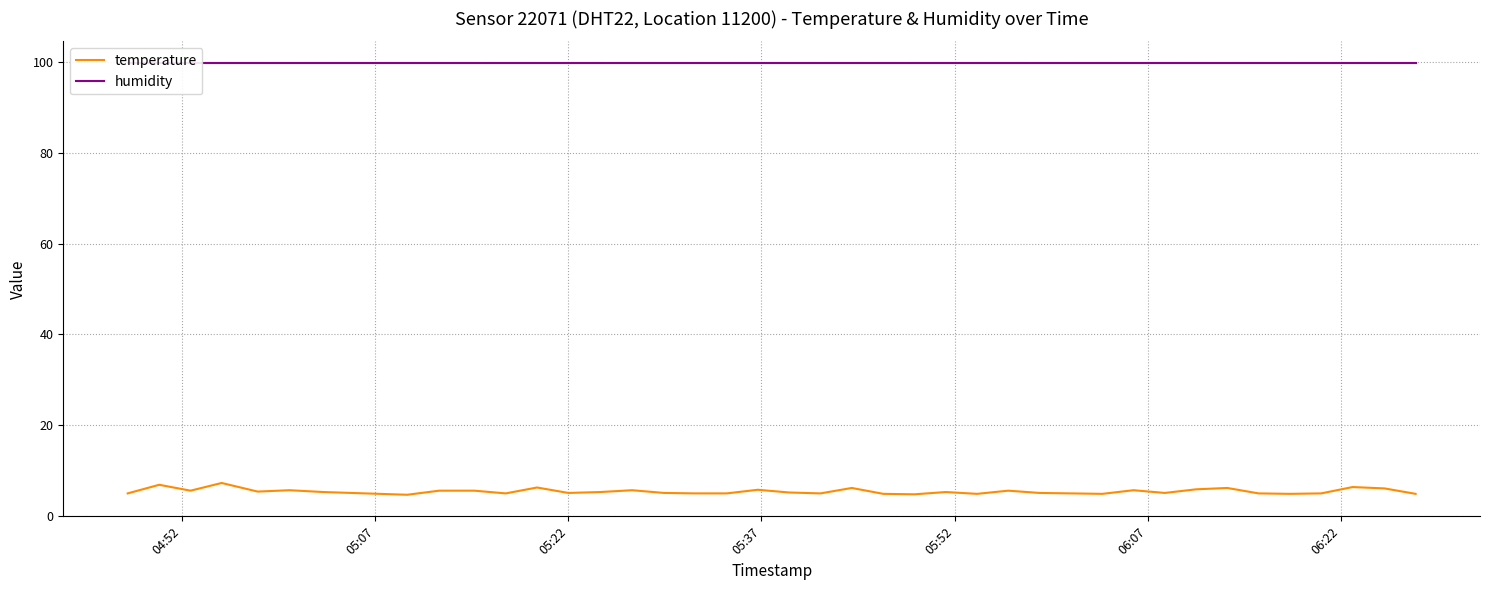

Which series has the largest total across all categories?

humidity